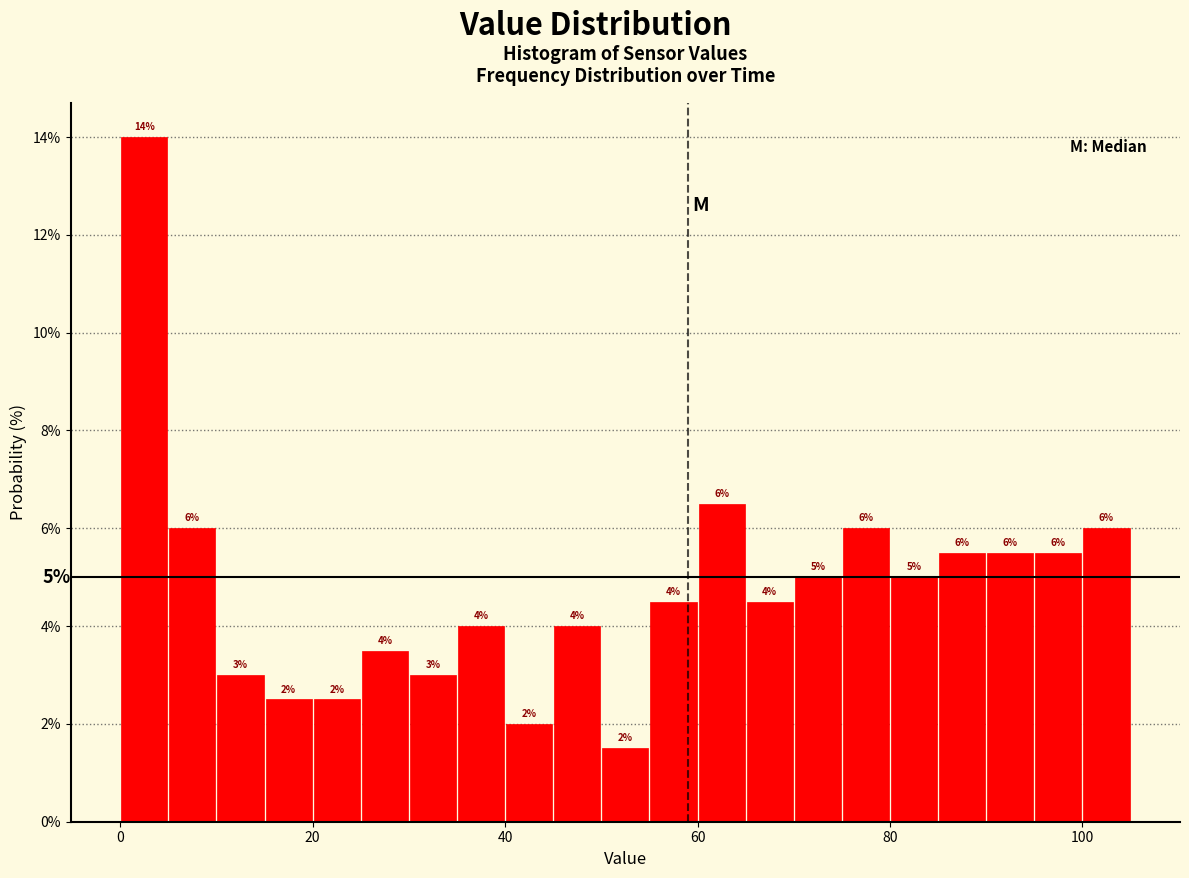

Read against the x-axis, roughly where is the centre of the tallest bar?

2